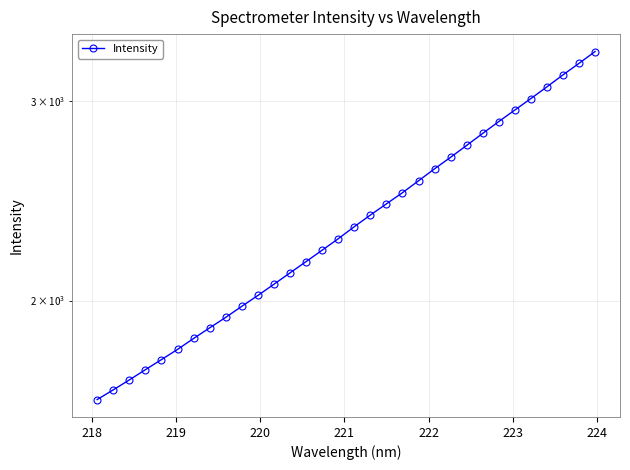

Reading left to right, list all the values displayed in this chart.

1635.1	1667.7	1701.8	1737.5	1773.6	1810.7	1851.5	1891.9	1932.7	1976.7	2020.8	2067.5	2115.7	2164.9	2215.6	2267.7	2324.1	2379.7	2434.5	2490.3	2551.4	2614.5	2676.5	2741.9	2809.6	2878.0	2946.3	3015.8	3088.6	3164.6	3239.7	3318.3